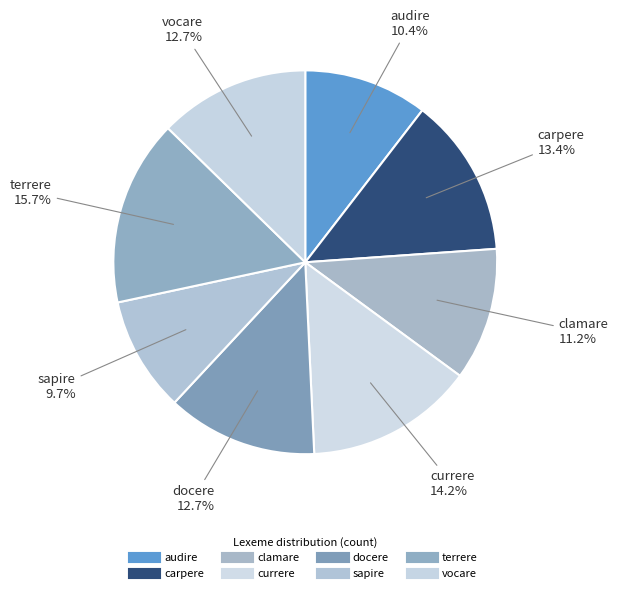

Rank the categories by value from highest to lowest.

terrere, currere, carpere, docere, vocare, clamare, audire, sapire